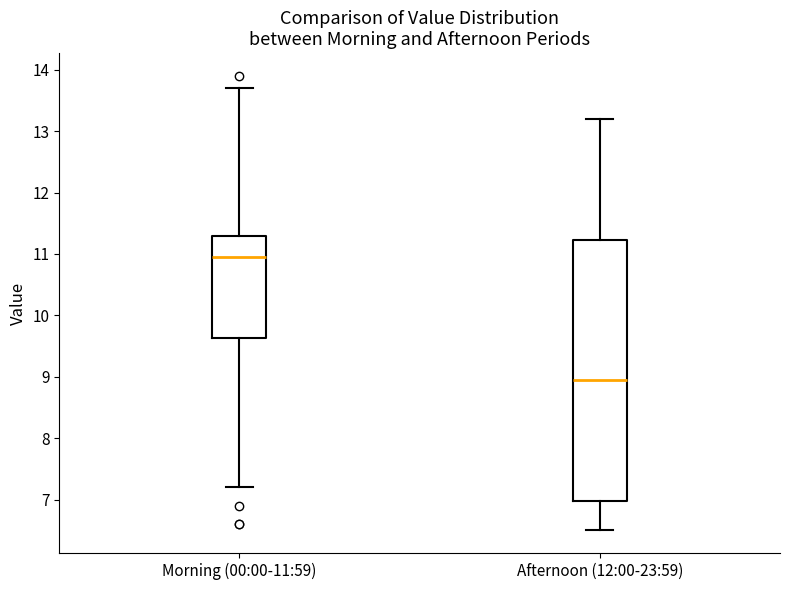

Reading left to right, transcribe this box plot: for each box, give where its median line is, the range the box spans, and where its two whiskers end, as read against the y-axis. The values are not printed on the chart, so give them approximately, as read against the axis.

Morning (00:00-11:59): median 11.0, box 9.6 to 11.3, whiskers 7.2 to 13.7
Afternoon (12:00-23:59): median 9.0, box 7.0 to 11.2, whiskers 6.5 to 13.2